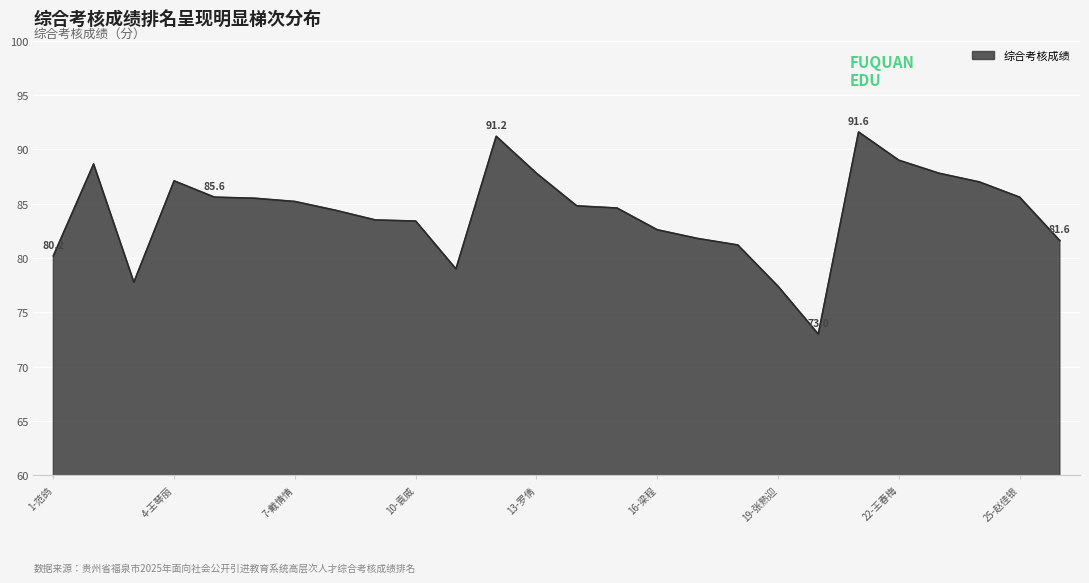

What is the minimum value shown in the chart?

73.0